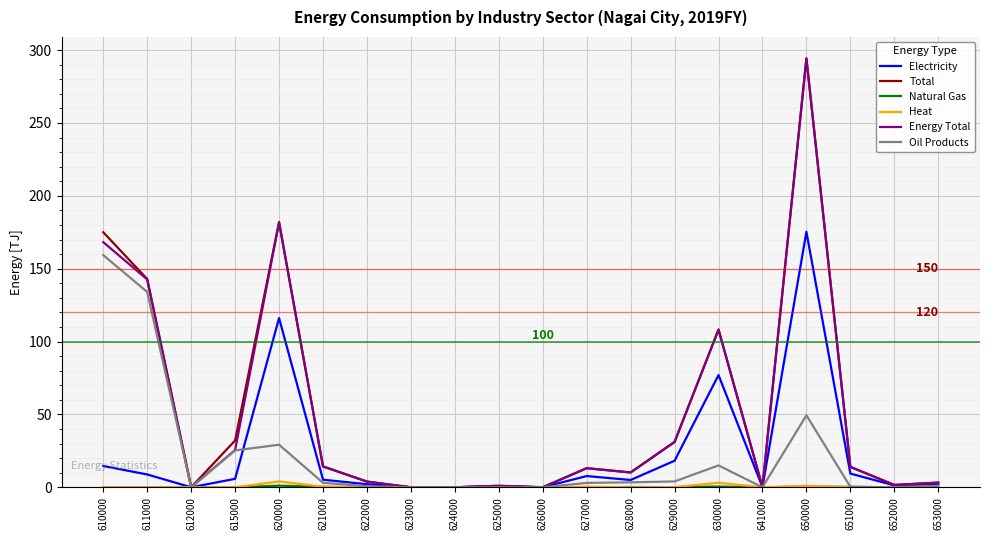

The Energy Total series shows 1.6 at 652000. True or false?

True